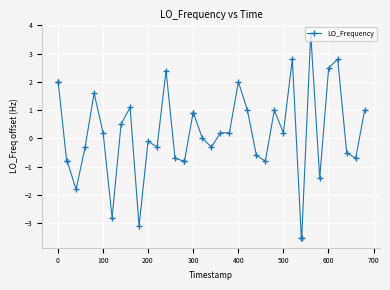

What is the difference between the maximum and minimum values?

7.2